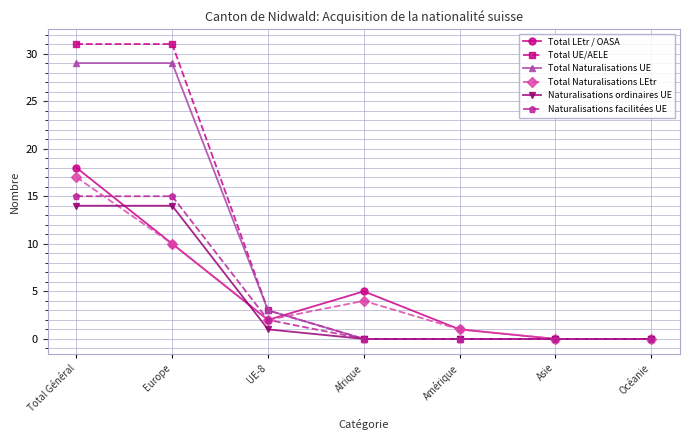

Reading left to right, extract all data points from this chart.

Total LEtr / OASA: 18	10	2	5	1	0	0
Total UE/AELE: 31	31	3	0	0	0	0
Total Naturalisations UE: 29	29	3	0	0	0	0
Total Naturalisations LEtr: 17	10	2	4	1	0	0
Naturalisations ordinaires UE: 14	14	1	0	0	0	0
Naturalisations facilitées UE: 15	15	2	0	0	0	0